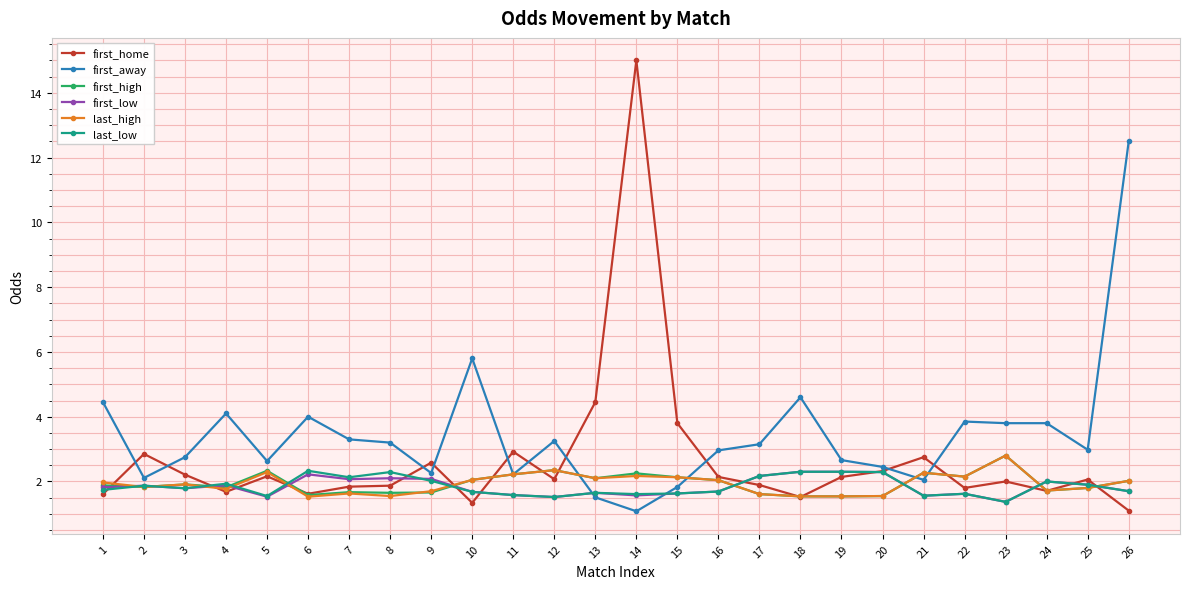

What is the lowest value of the first_high series?

1.5